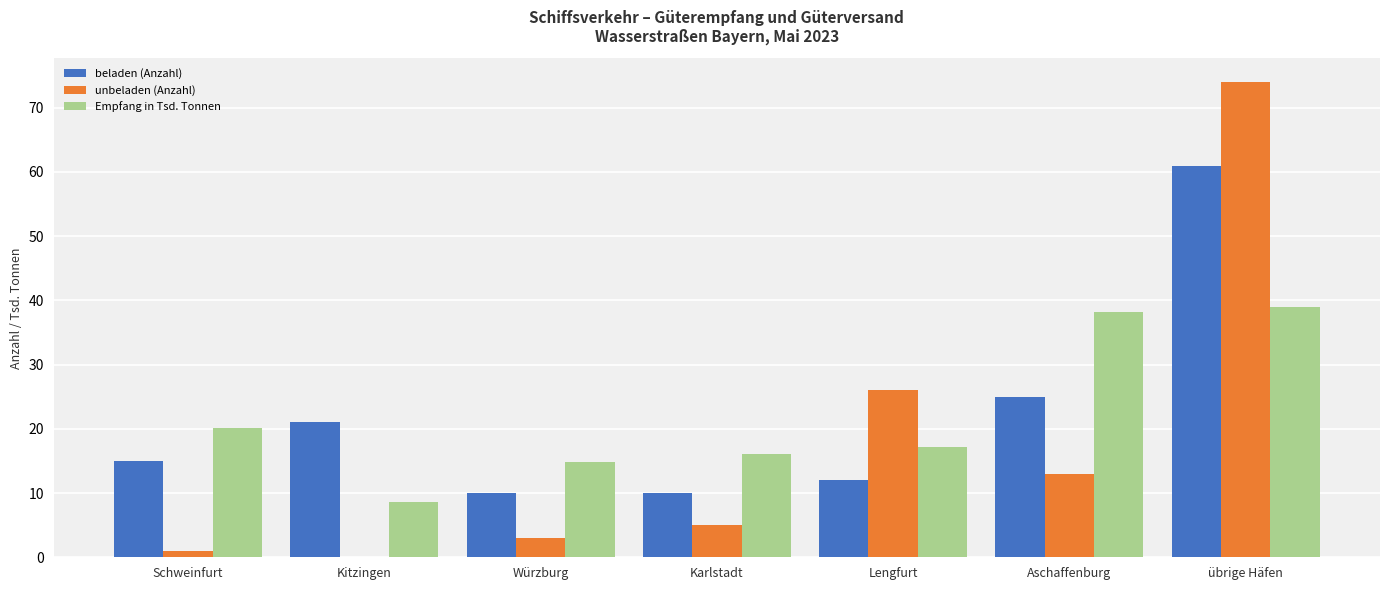

What is the total value across all series at Lengfurt?

55.2